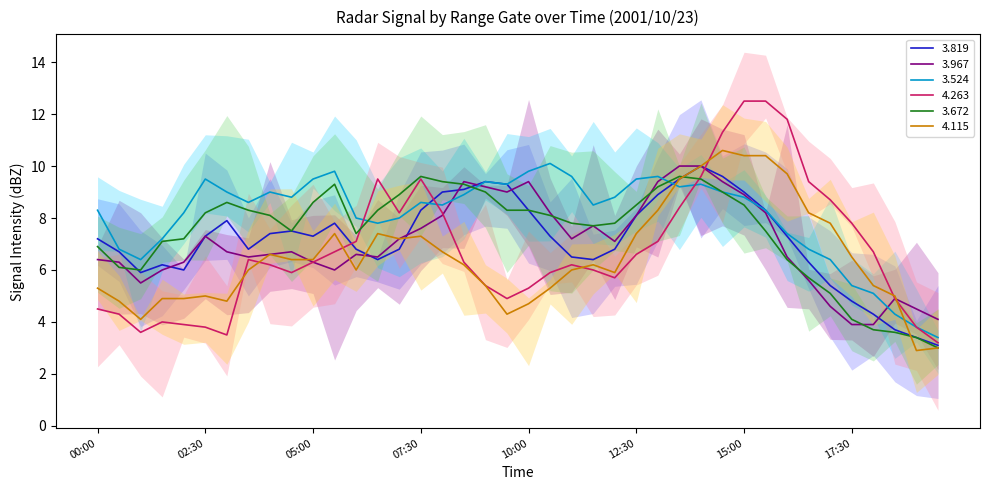

Is the value of 4.263 at 16:00 greater than the value of 3.967 at 06:00?

Yes